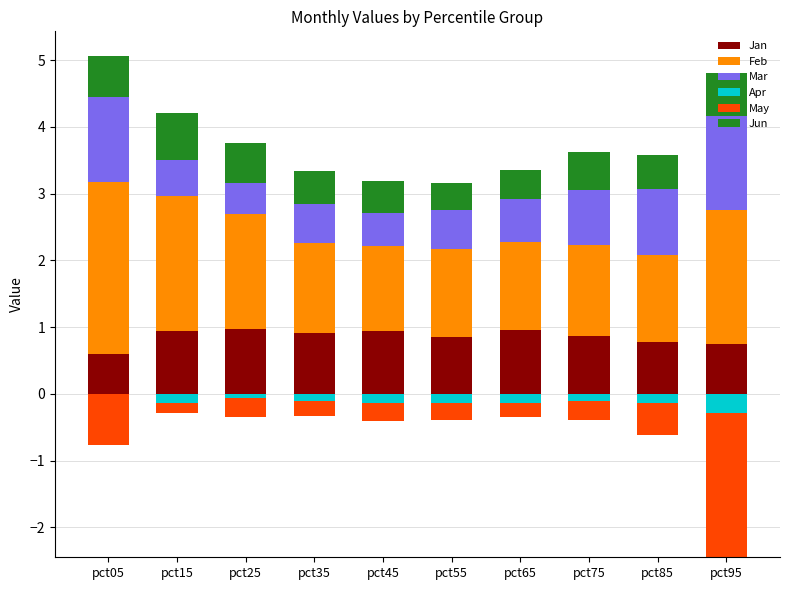

Which category has the highest value across all series?

pct05